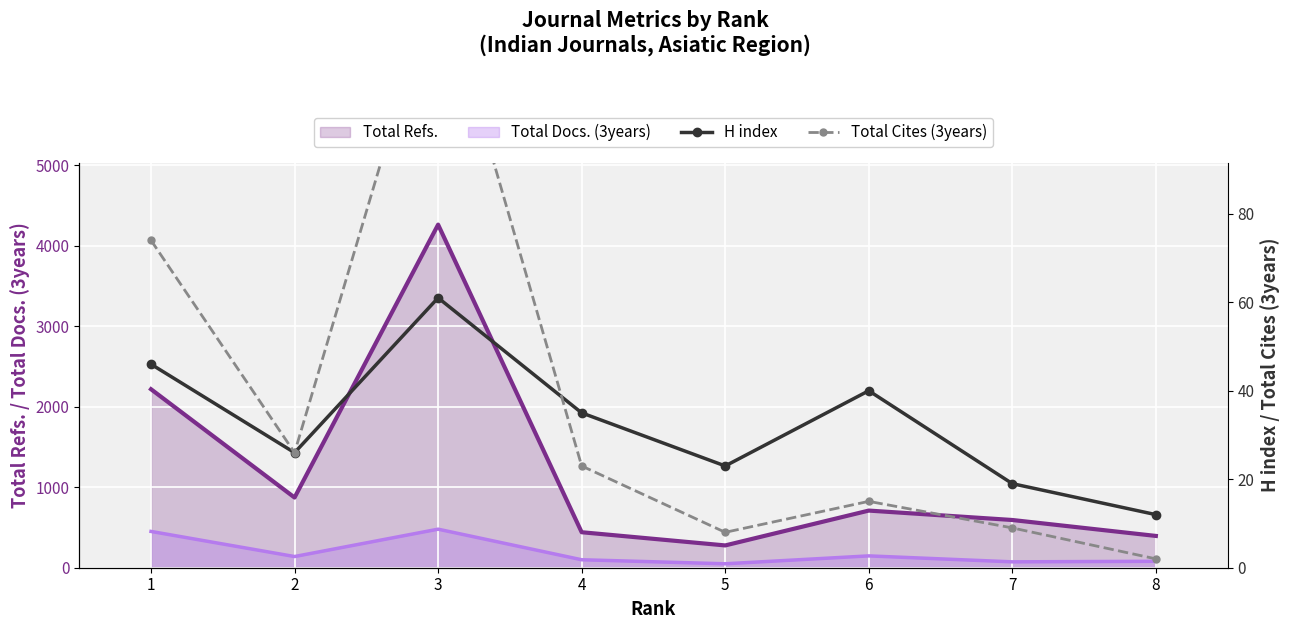

What is the average value of the H index series?

33